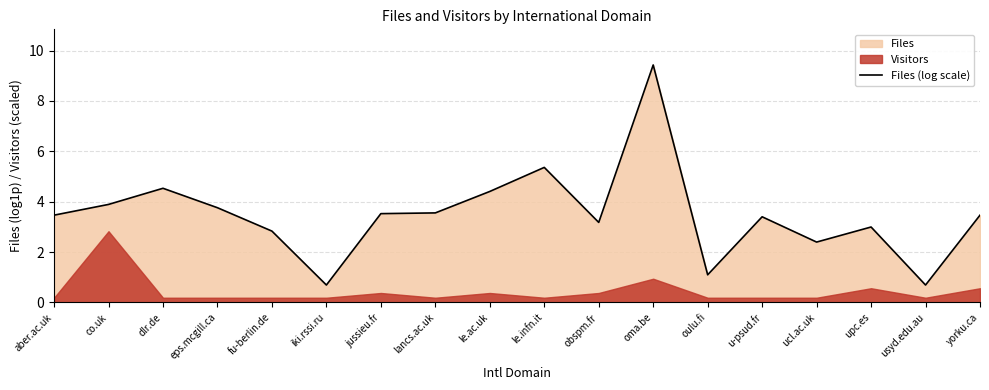

The chart shows a value of 4.6 at u-psud.fr. True or false?

False